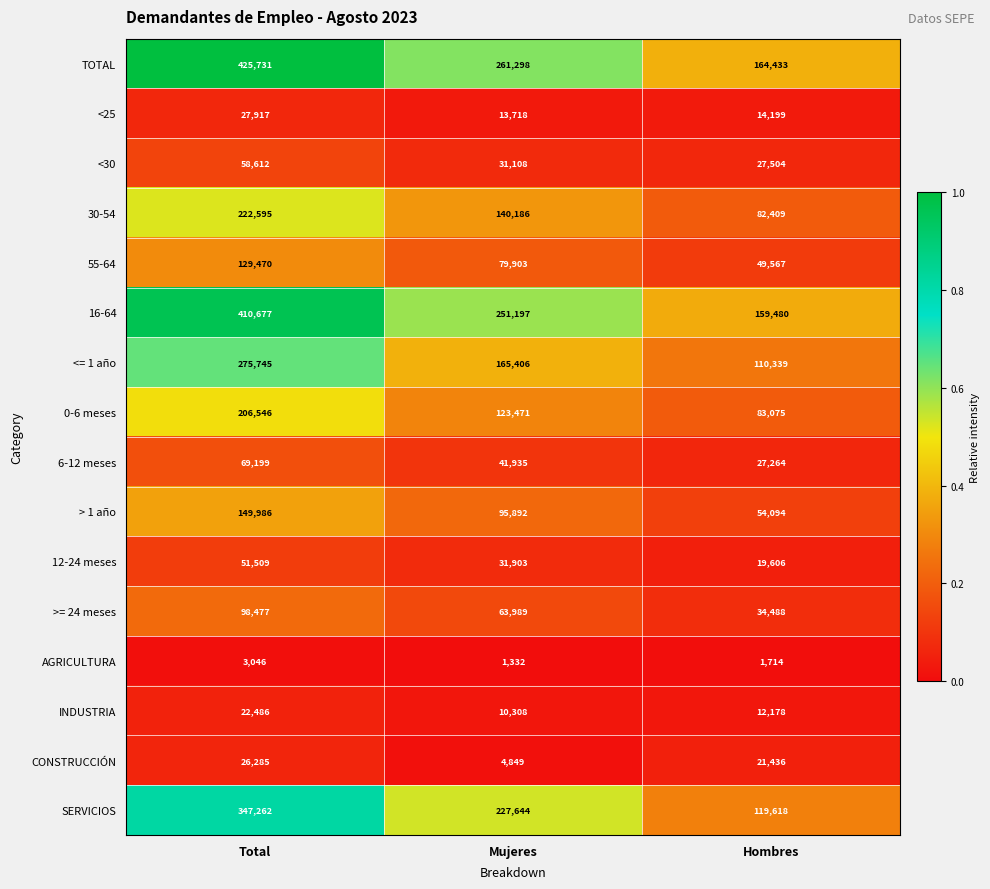

Which category has the lowest value across all series?

Mujeres